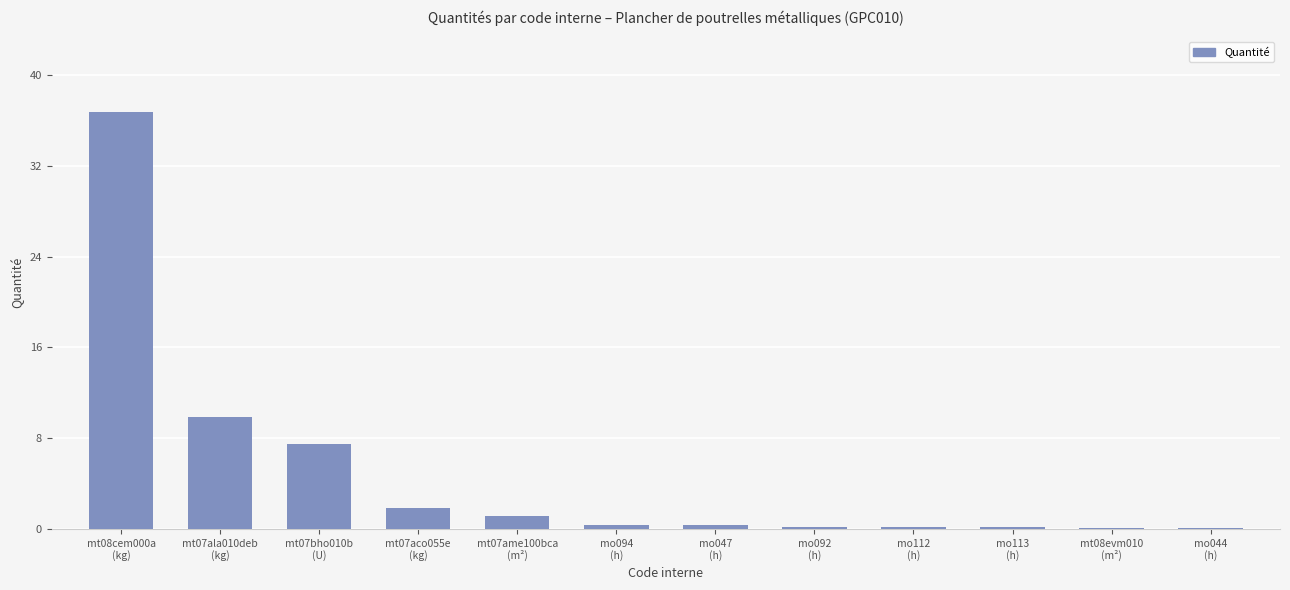

What is the average value?

4.9